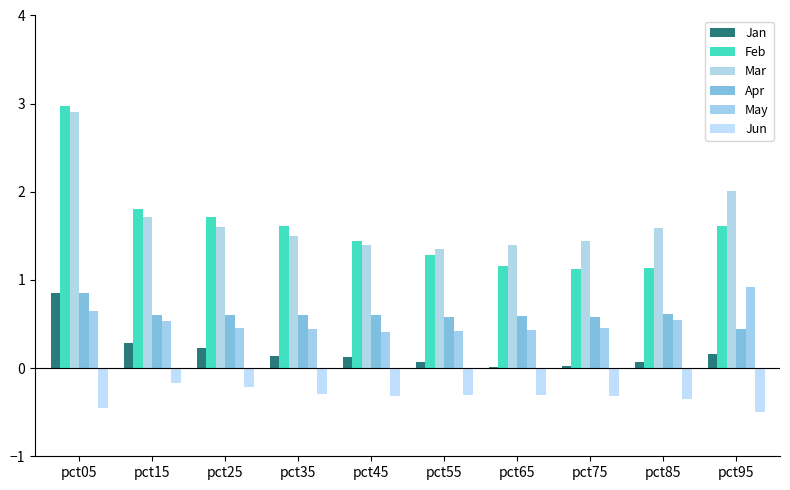

What is the total value across all series at pct05?

7.8